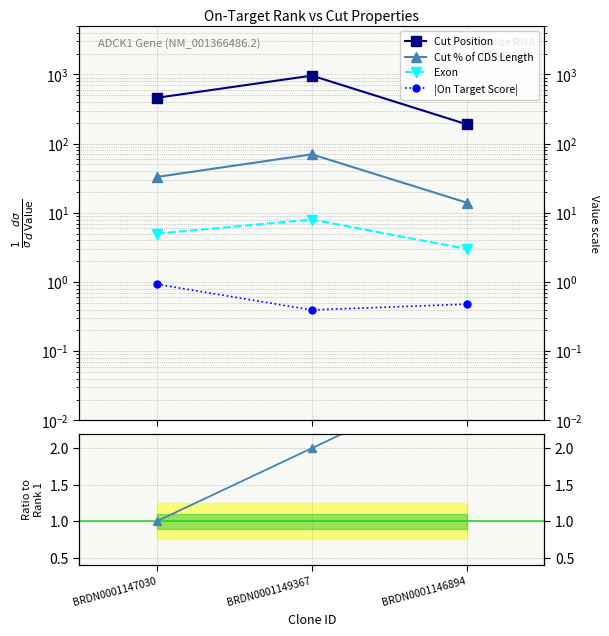

At which category is the sum across all series the highest?

BRDN0001149367